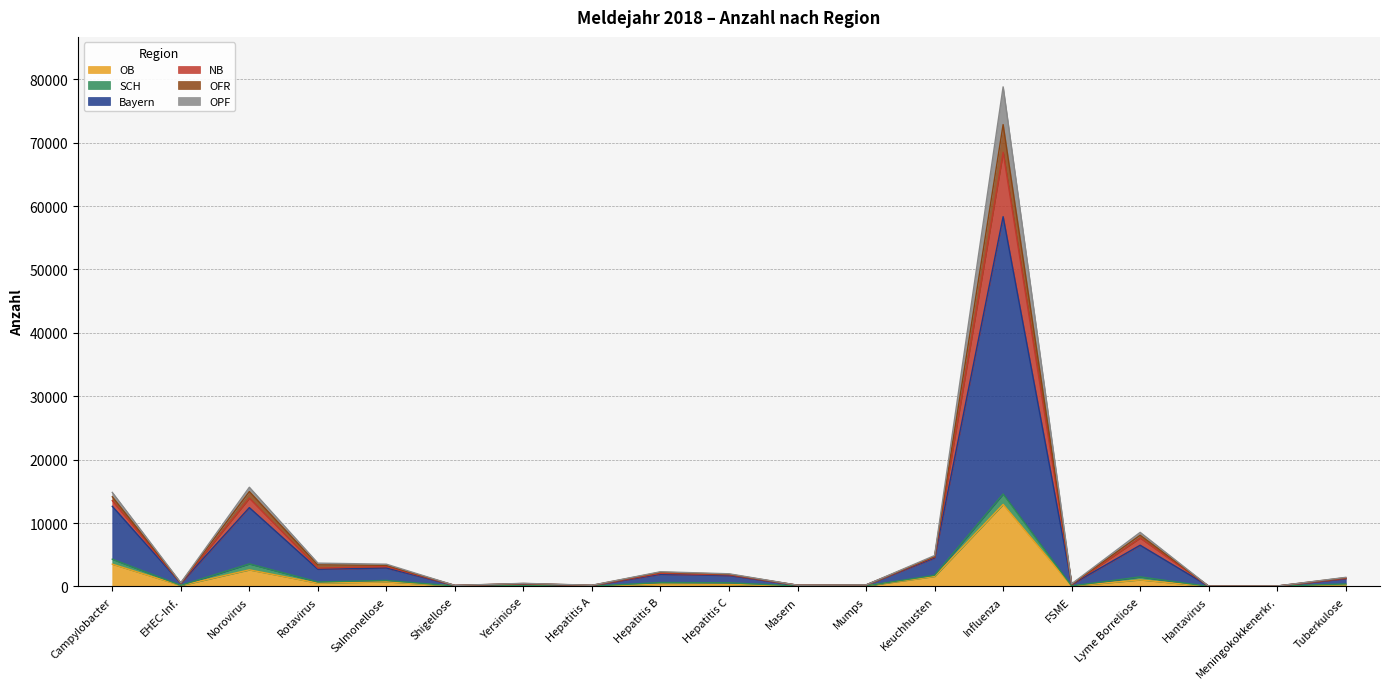

True or false: OPF has more than 0 points higher than both neighbors.

True